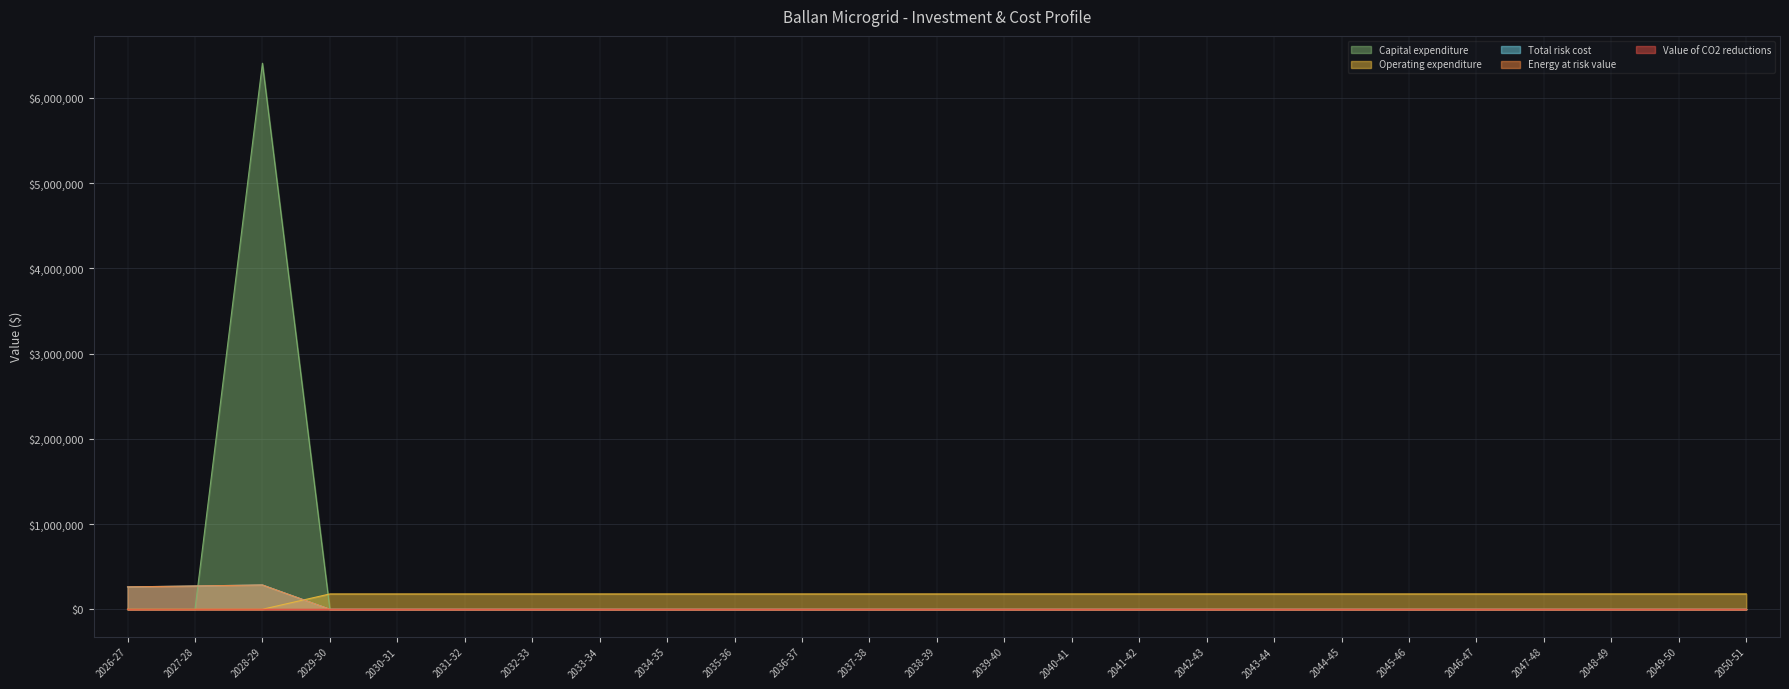

What is the value of the Value of CO2 reductions point at the 14th from the left?

13.7